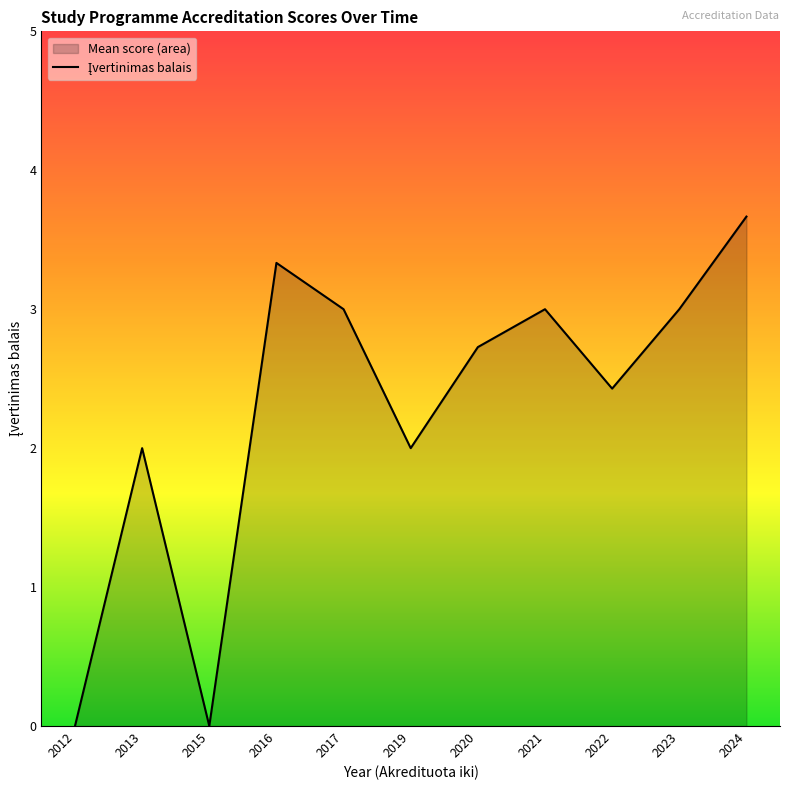

The chart shows a value of 1 at 2020. True or false?

False